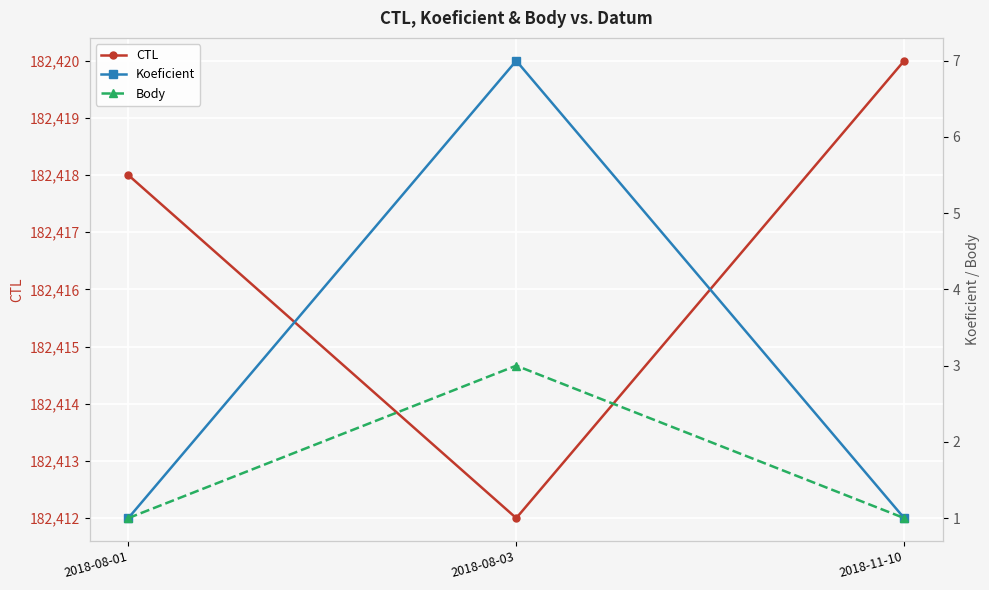

What is the sum of all Body values?

5